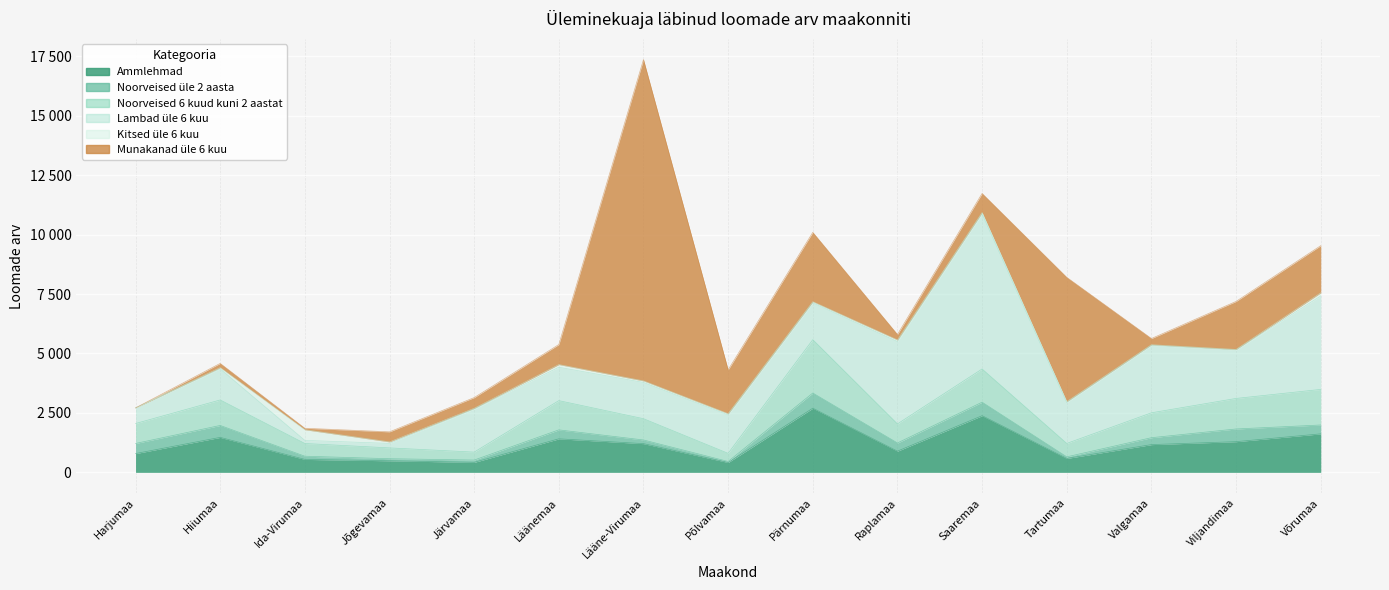

What position from the left is Valgamaa?

13